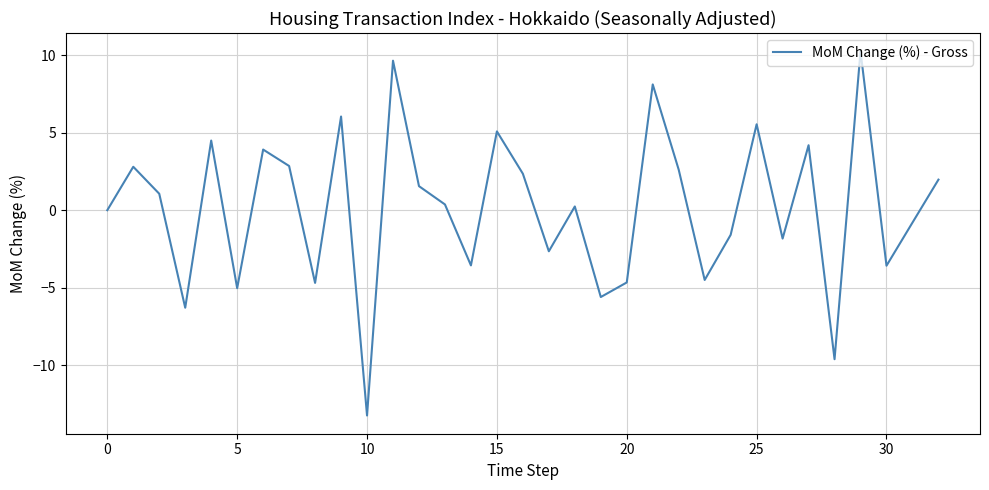

What is the smallest value displayed?

-13.2